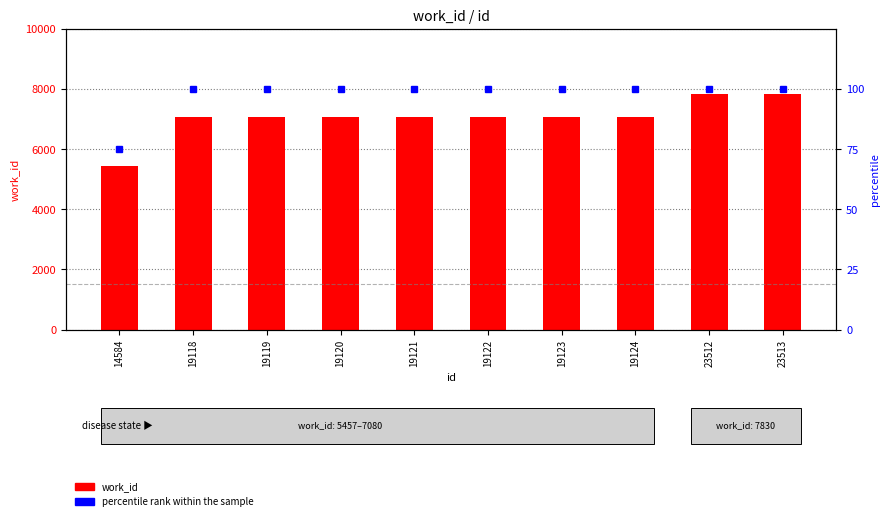

Where is percentile rank within the sample nearest to the value 87?

14584